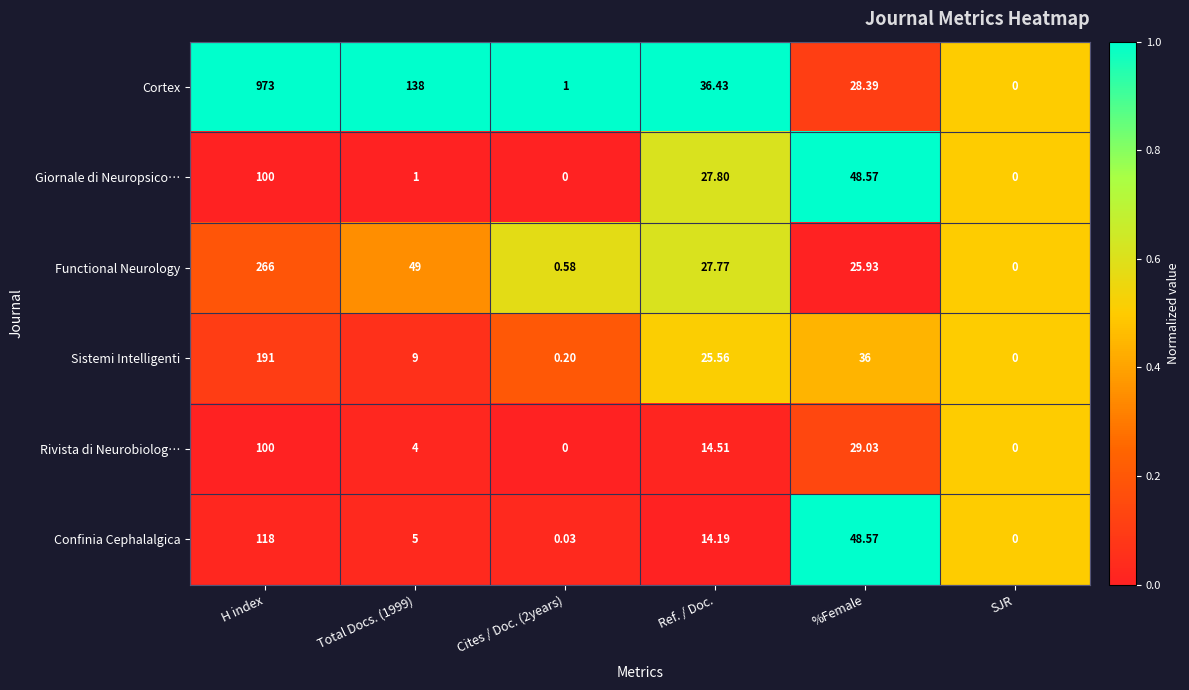

At which category is the sum across all series the highest?

H index